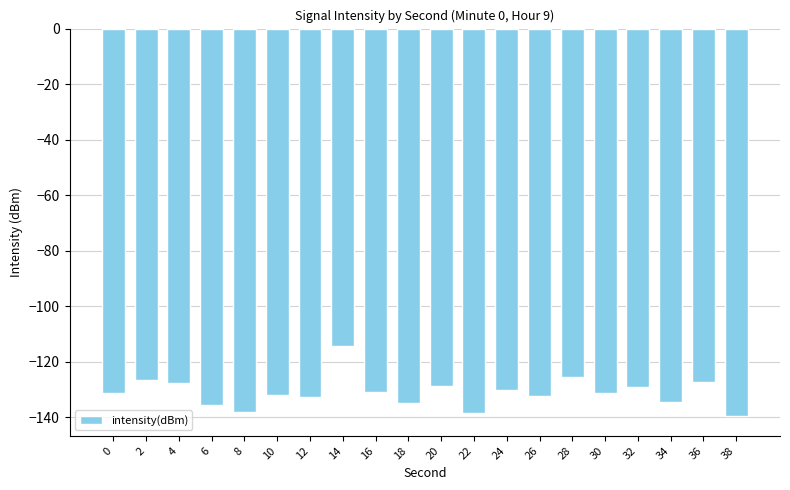

What is the change in value from 24 to 38?

-9.6